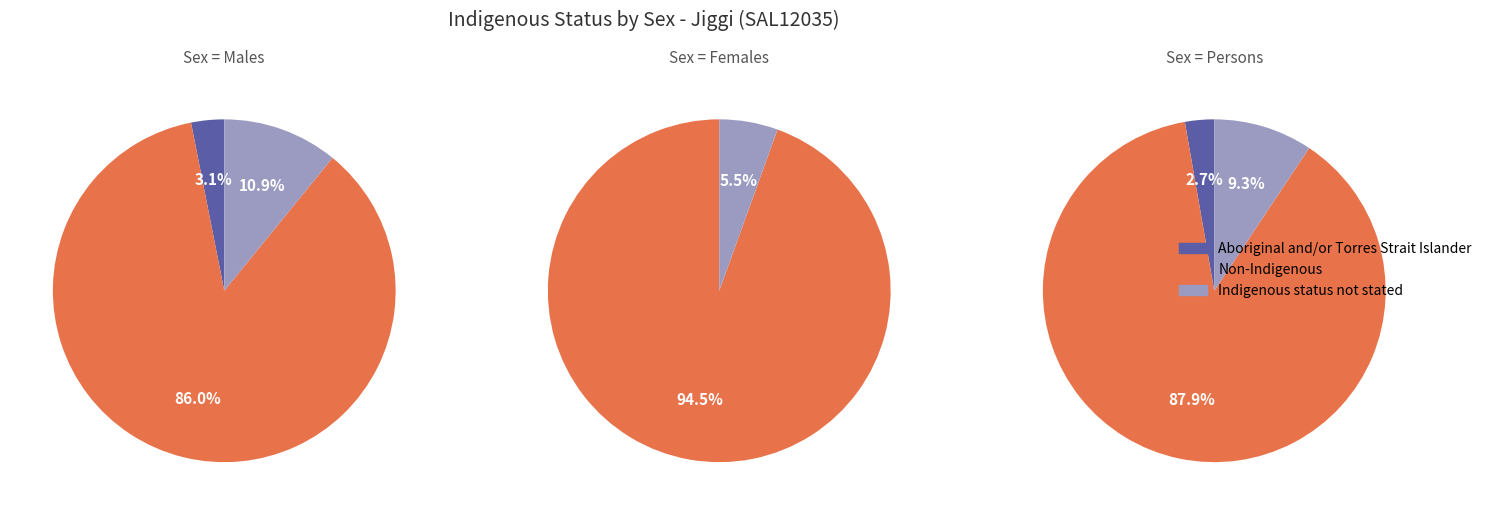

Is it true that females is 18% of the pie?

False